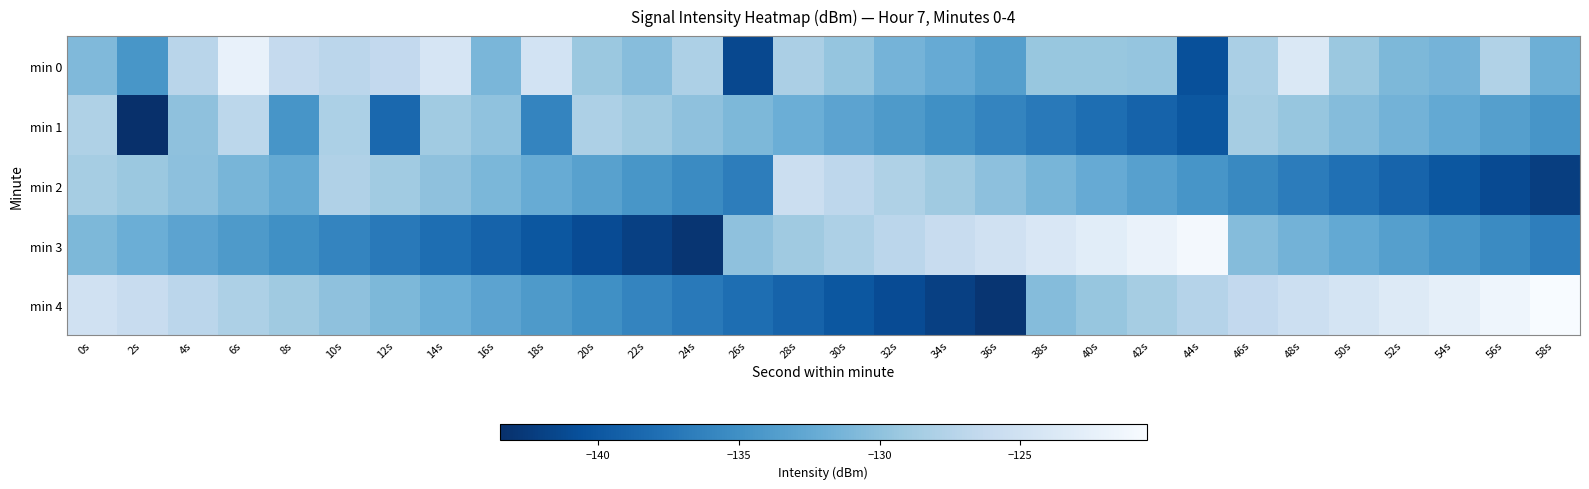

What is the total value across all series at 4s?

-647.2